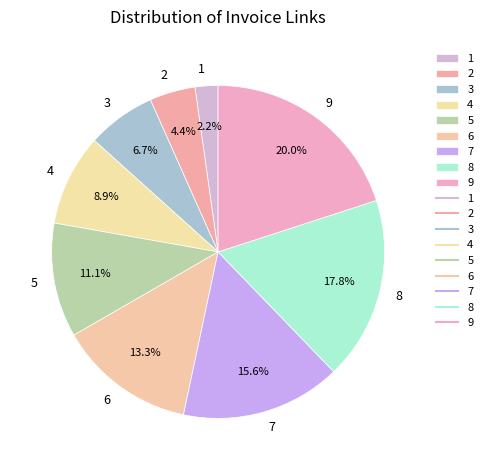

Which has a higher value, 4 or 6?

6